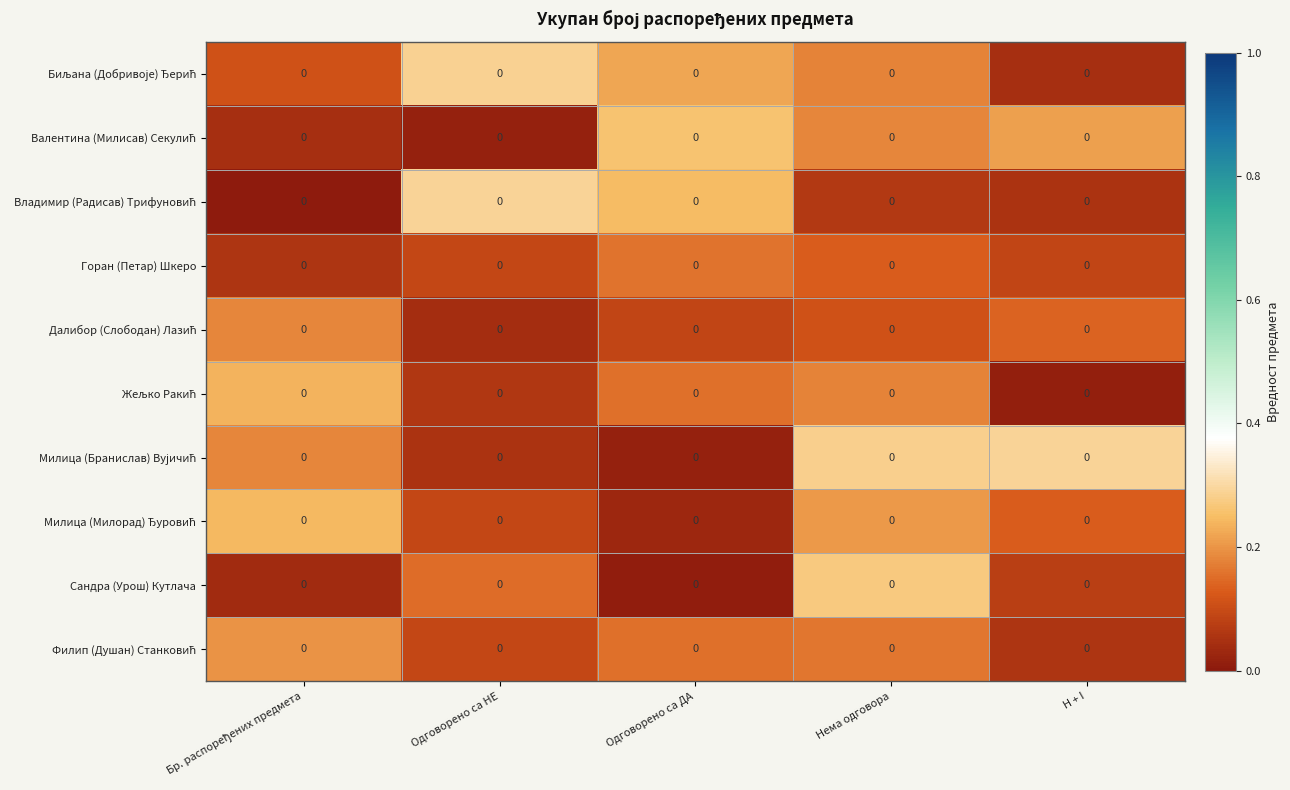

What is the maximum value shown in the chart?

0.3